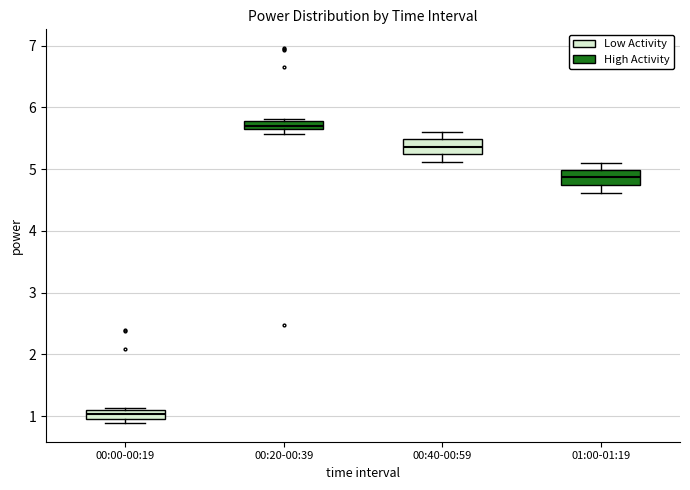

Where does the upper whisker of the box for 00:40-00:59 end on the y-axis? The values are not printed on the chart, so give them approximately, as read against the axis.

5.6